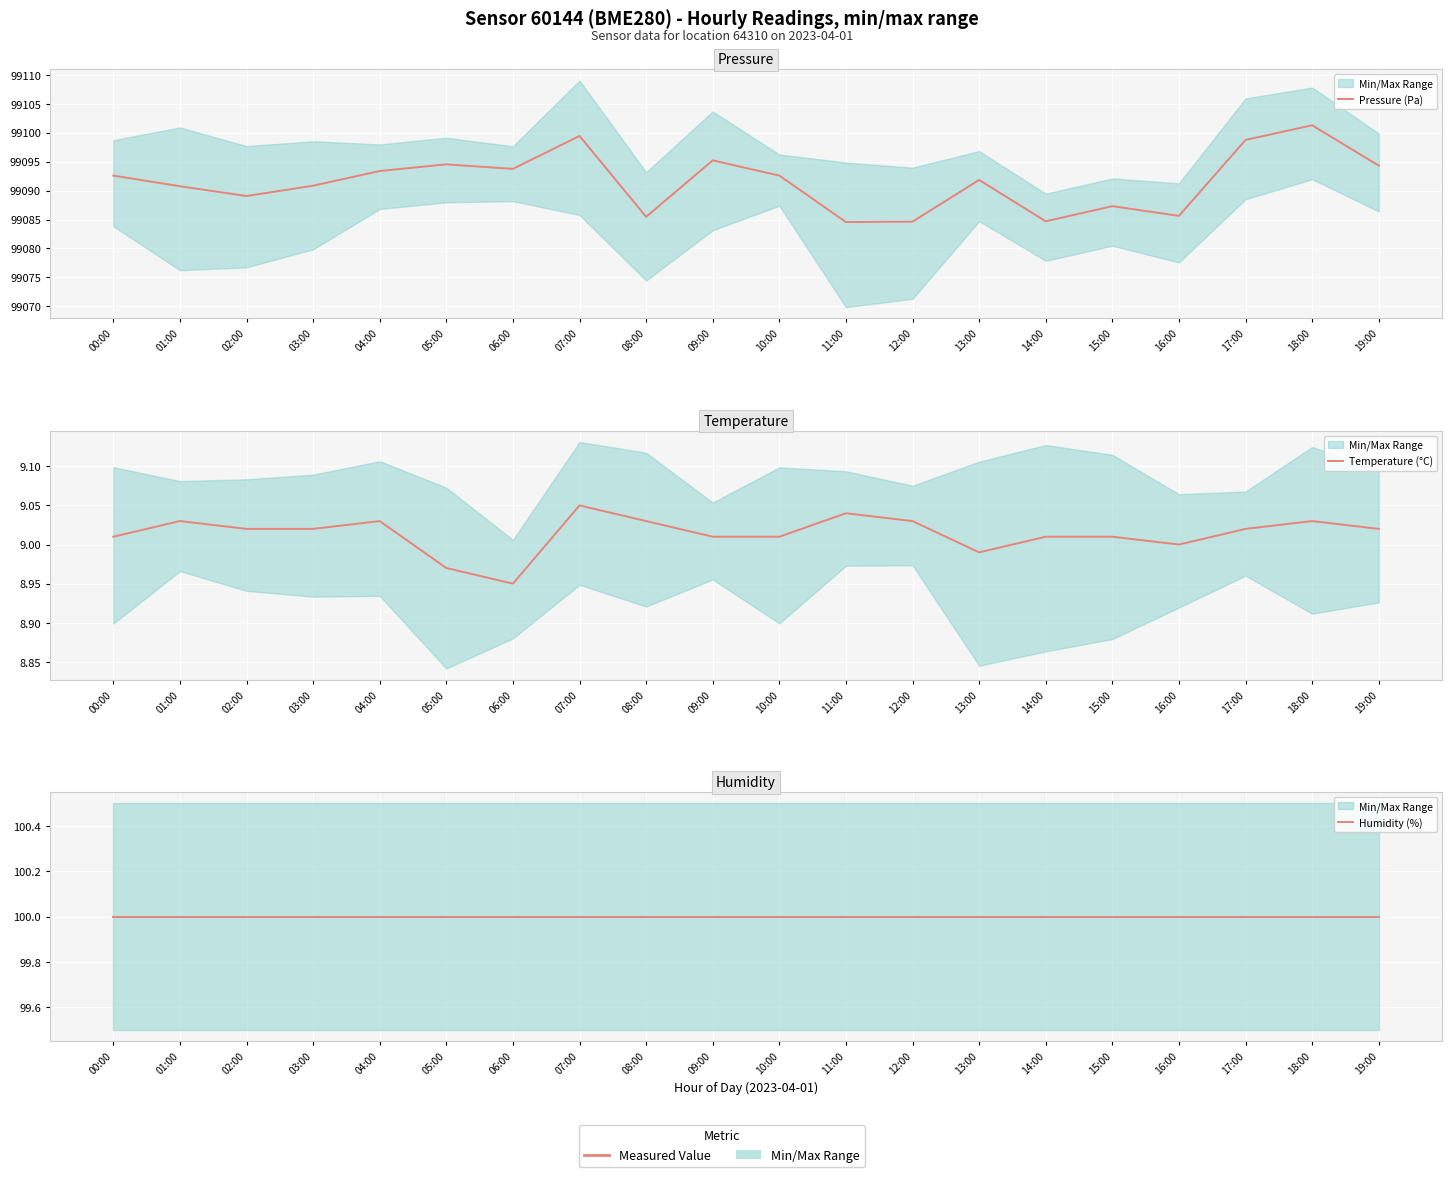

Is this an area chart (filled region under the line)?

No